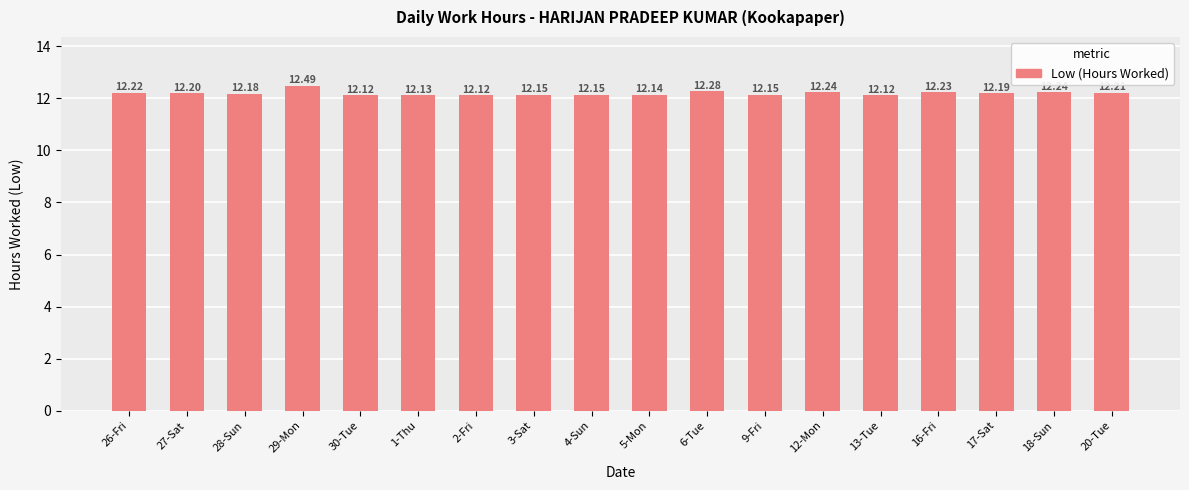

Are the bars grouped side by side (vs. stacked)?

No